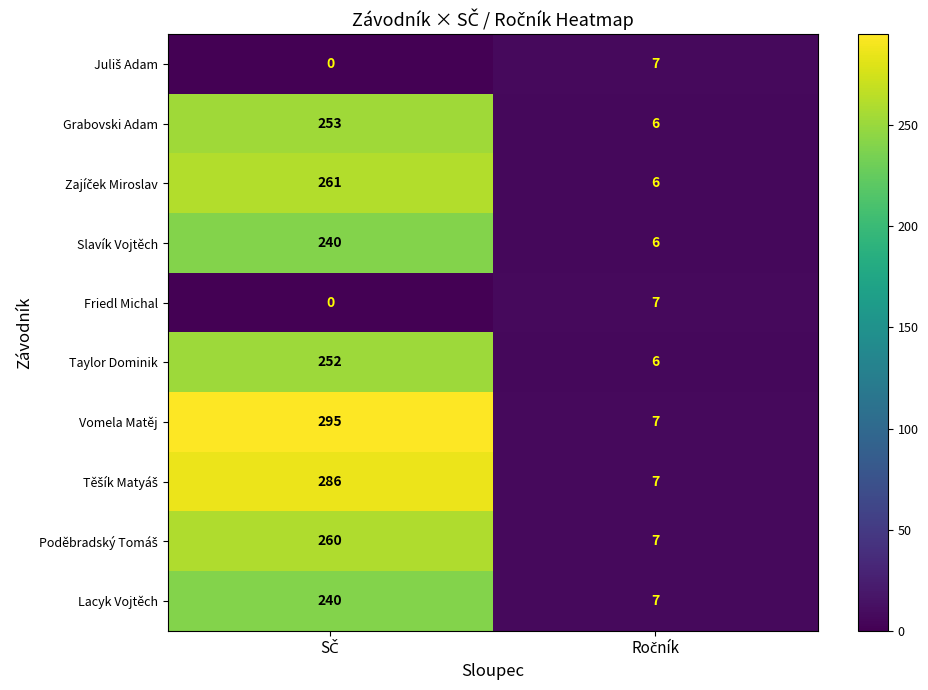

What is the difference between the maximum and minimum values in the Lacyk Vojtěch series?

233